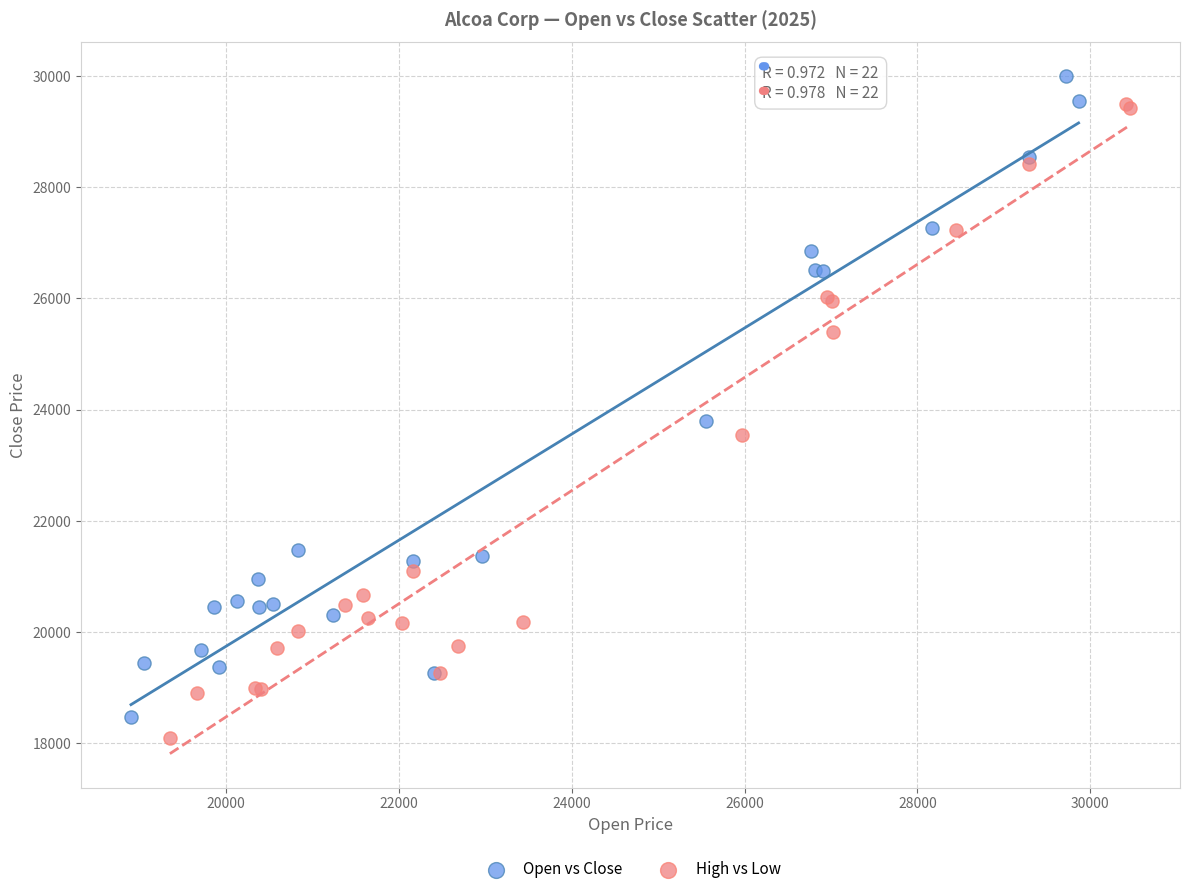

What are all the series names shown in the legend?

Open vs Close, High vs Low